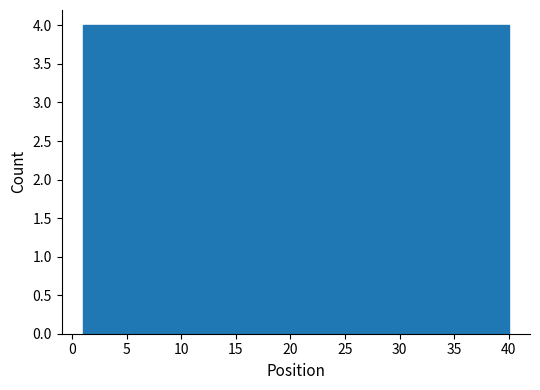

Reading left to right, list every bar in this chart as the range it spans on the x-axis followed by its height. Neither the bar edges nor the heights are printed on the chart, so give them approximately, as read against the axes.

1.0 to 4.9: 4
4.9 to 8.8: 4
8.8 to 12.7: 4
12.7 to 16.6: 4
16.6 to 20.5: 4
20.5 to 24.4: 4
24.4 to 28.3: 4
28.3 to 32.2: 4
32.2 to 36.1: 4
36.1 to 40.0: 4